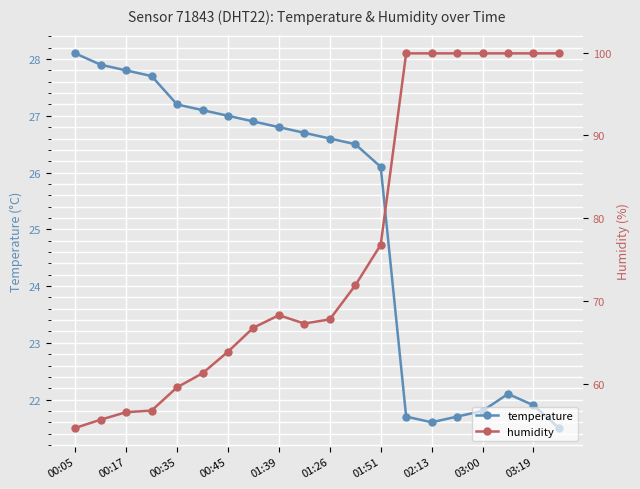

Is it true that temperature equals 21.7 at 15?

True